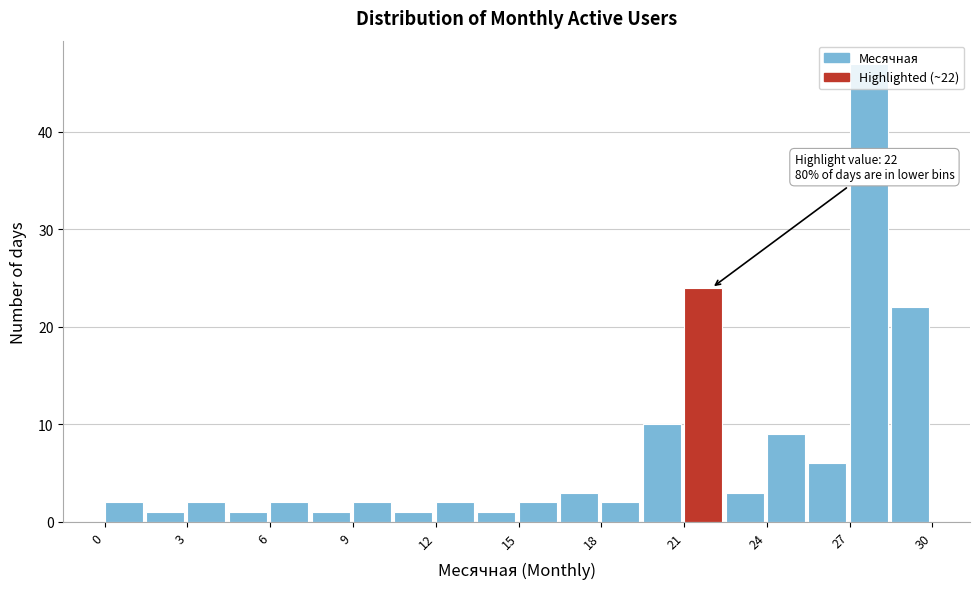

Read against the x-axis, roughly where is the centre of the tallest bar?

27.5